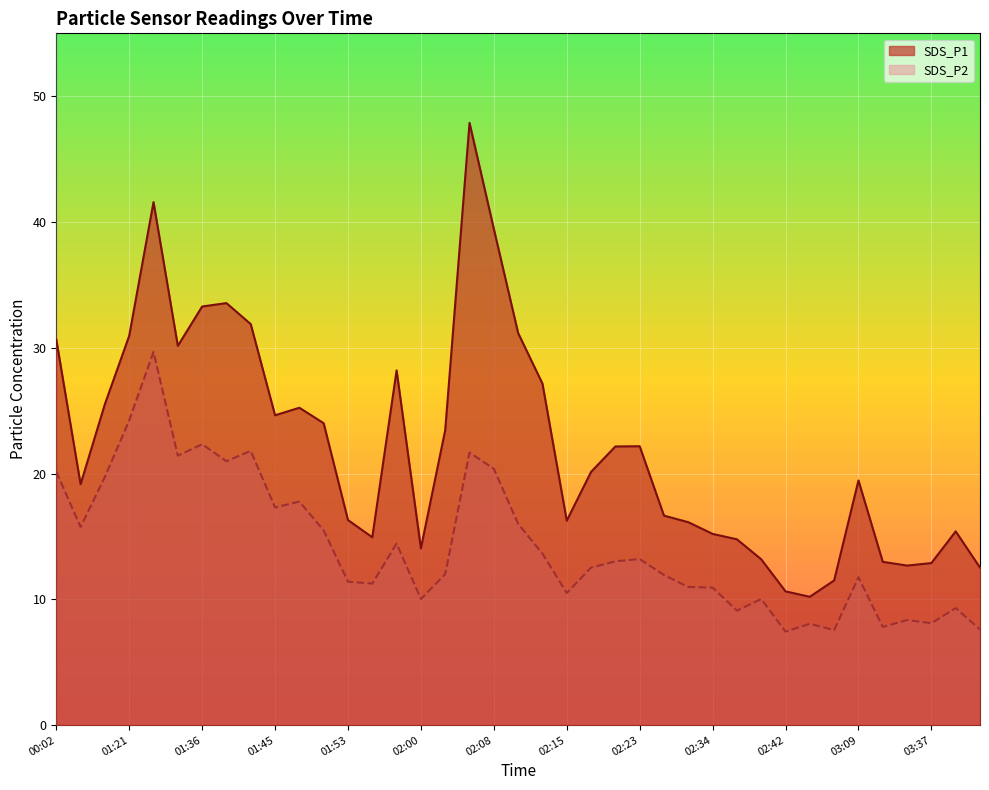

True or false: SDS_P1 and SDS_P2 intersect in this chart.

False